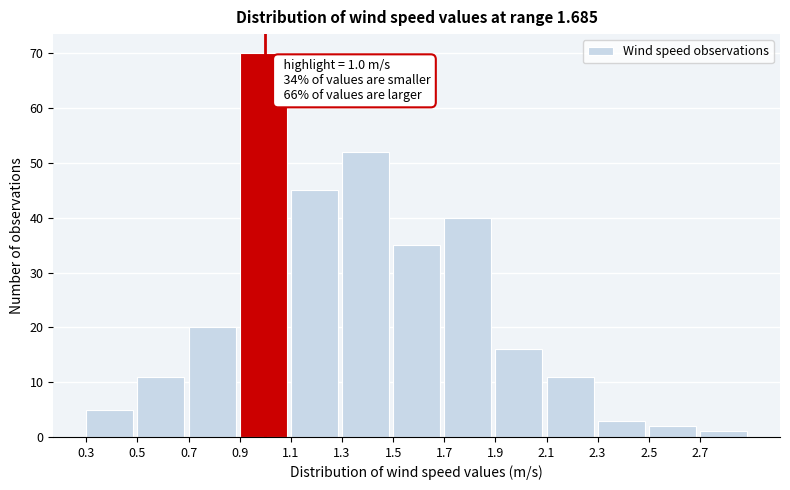

Which range on the x-axis has the tallest bar?

0.9 to 1.1